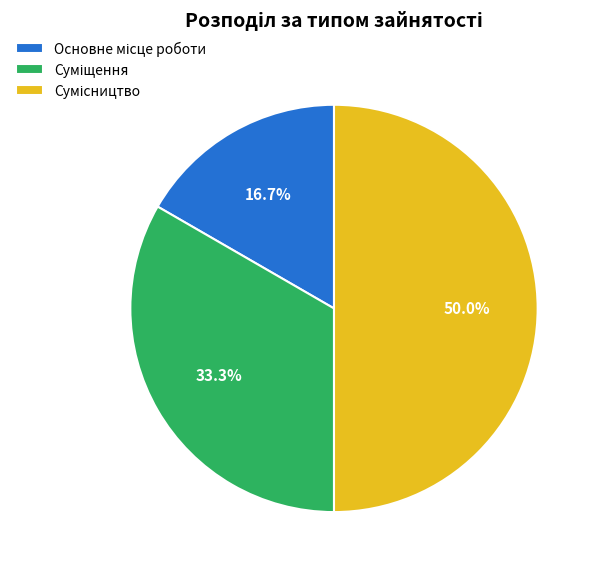

The Основне місце роботи slice represents 31% of the pie. True or false?

False